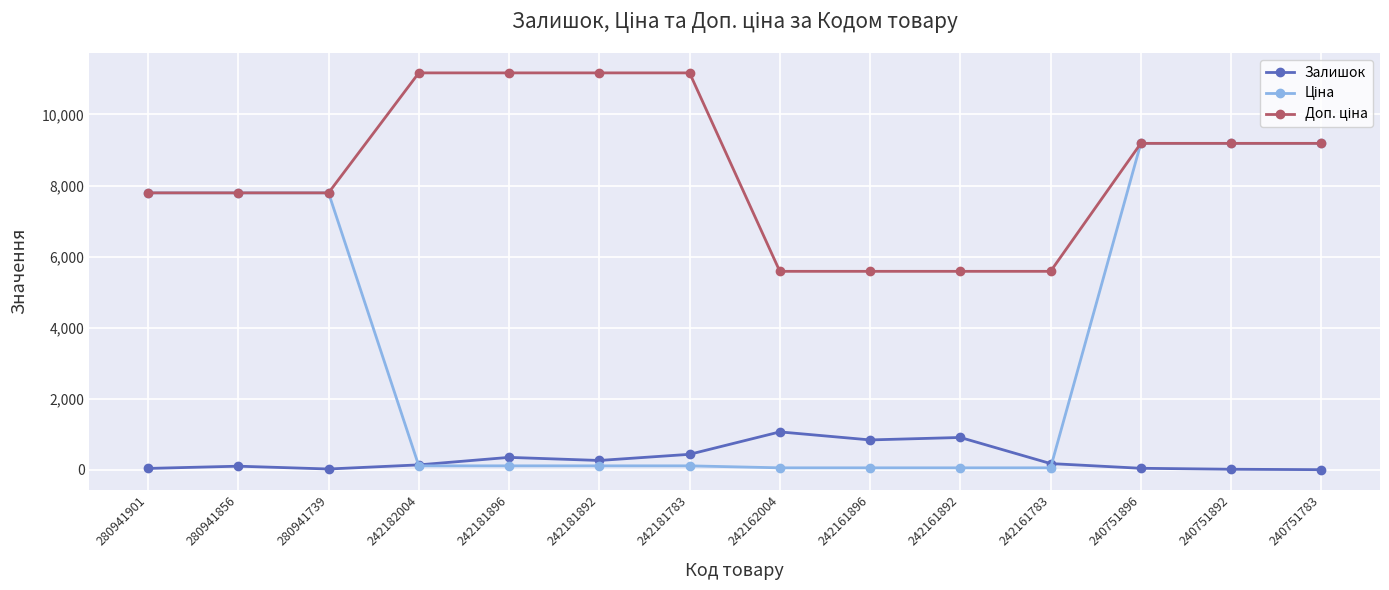

What is the greatest value displayed?

11169.0